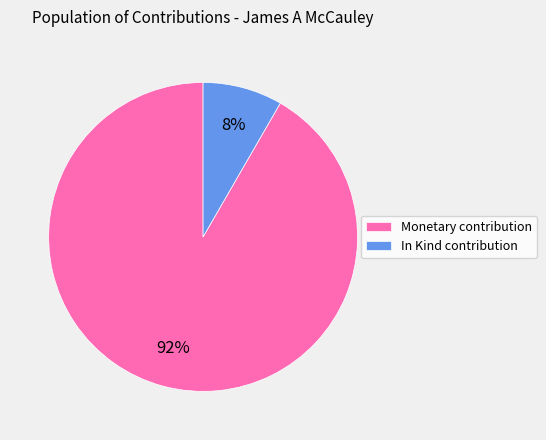

Which slice is the smallest?

In Kind contribution